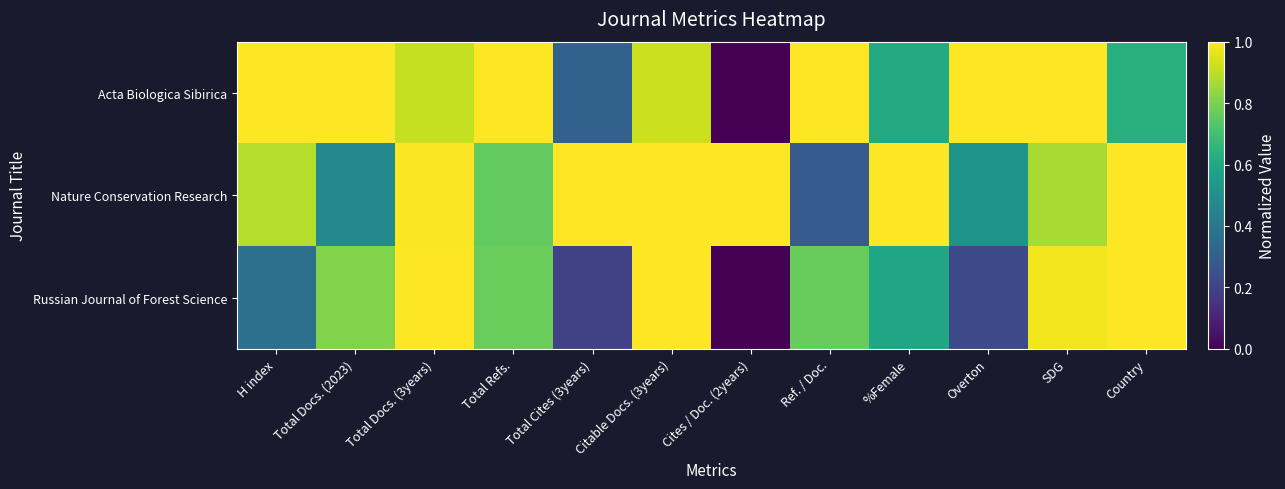

Reading left to right, transcribe all the data shown in this chart.

Acta Biologica Sibirica: H index=1.0	Total Docs. (2023)=1.0	Total Docs. (3years)=0.9	Total Refs.=1.0	Total Cites (3years)=0.3	Citable Docs. (3years)=0.9	Cites / Doc. (2years)=0.0	Ref. / Doc.=1.0	%Female=0.6	Overton=1.0	SDG=1.0	Country=0.6
Nature Conservation Research: H index=0.9	Total Docs. (2023)=0.5	Total Docs. (3years)=1.0	Total Refs.=0.8	Total Cites (3years)=1.0	Citable Docs. (3years)=1.0	Cites / Doc. (2years)=1.0	Ref. / Doc.=0.3	%Female=1.0	Overton=0.5	SDG=0.9	Country=1.0
Russian Journal of Forest Science: H index=0.4	Total Docs. (2023)=0.8	Total Docs. (3years)=1.0	Total Refs.=0.8	Total Cites (3years)=0.2	Citable Docs. (3years)=1.0	Cites / Doc. (2years)=0.0	Ref. / Doc.=0.8	%Female=0.6	Overton=0.2	SDG=1.0	Country=1.0